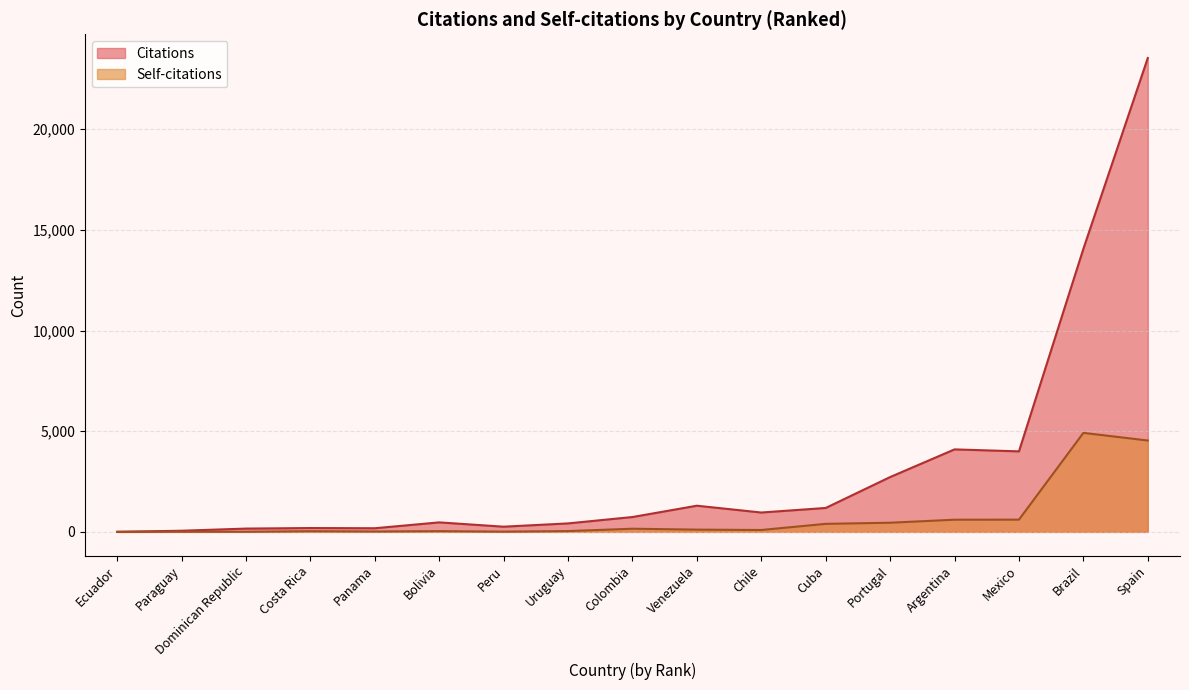

True or false: Self-citations and Citations intersect in this chart.

False